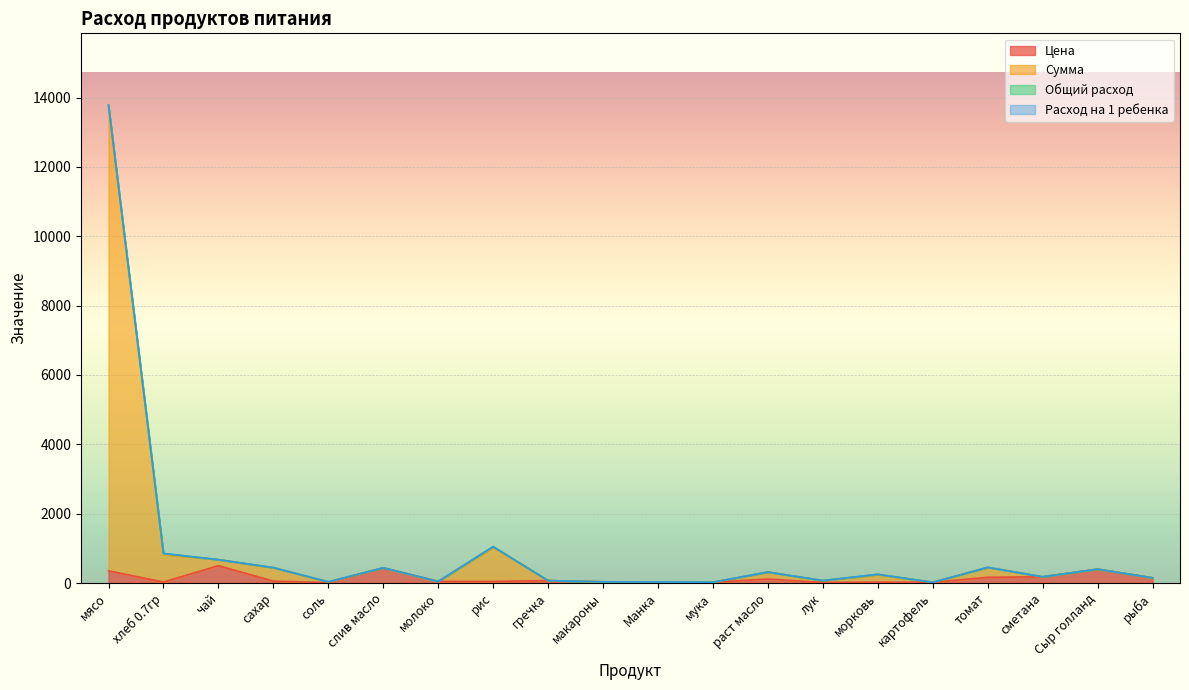

The Цена series shows 400.0 at Сыр голланд. True or false?

True